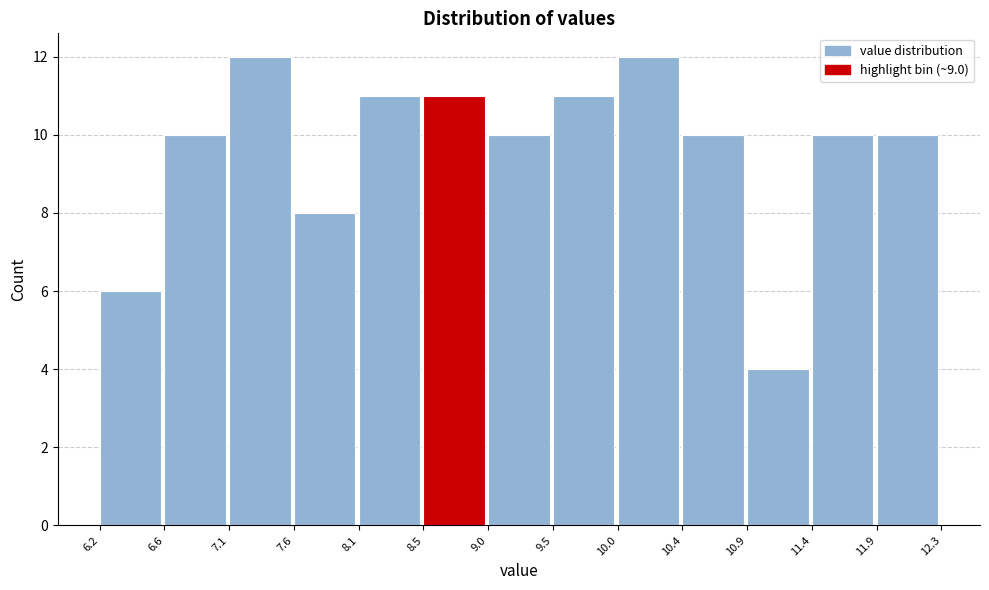

Reading left to right, list every bar in this chart as the range it spans on the x-axis followed by its height. The values are not printed on the chart, so give them approximately, as read against the axis.

6.2 to 6.6: 6
6.6 to 7.1: 10
7.1 to 7.6: 12
7.6 to 8.1: 8
8.1 to 8.5: 11
8.5 to 9.0: 11
9.0 to 9.5: 10
9.5 to 10.0: 11
10.0 to 10.4: 12
10.4 to 10.9: 10
10.9 to 11.4: 4
11.4 to 11.9: 10
11.9 to 12.3: 10